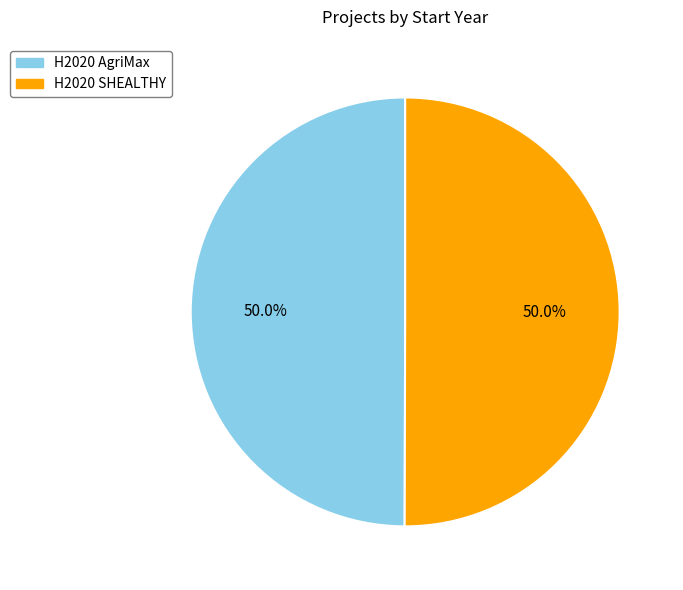

Combined, what portion of the pie is H2020 AgriMax and H2020 SHEALTHY?

100.0%